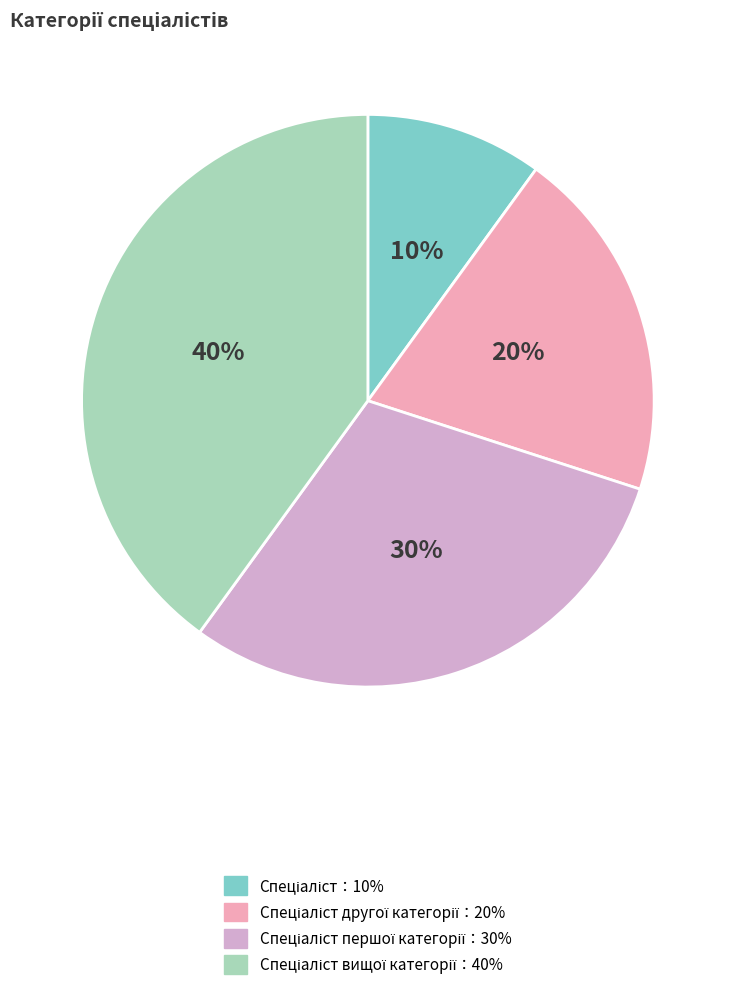

Is there a majority slice in this chart?

No